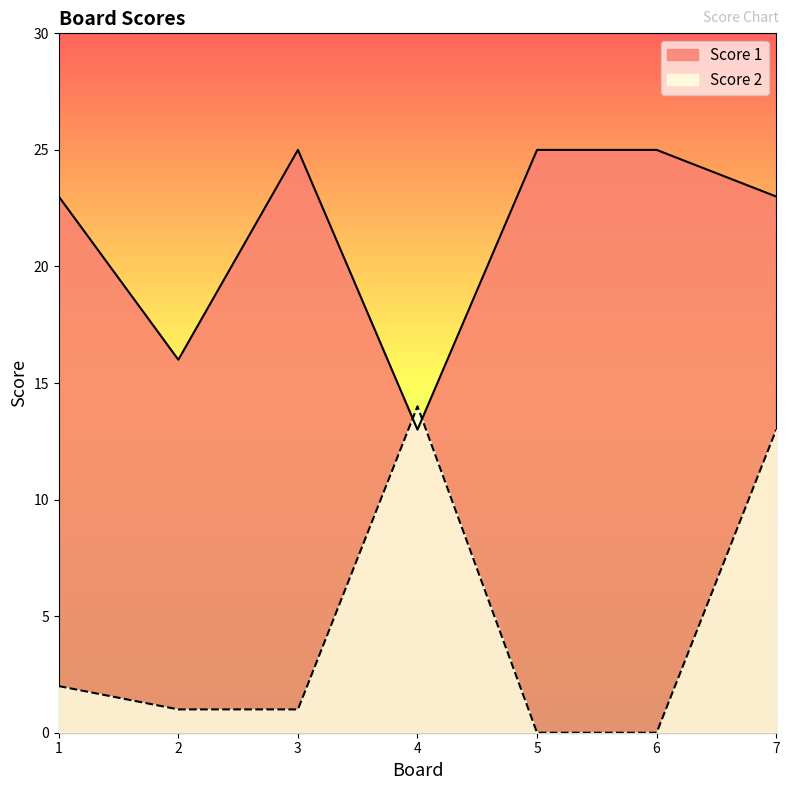

Which series has the widest spread of values?

Score 2